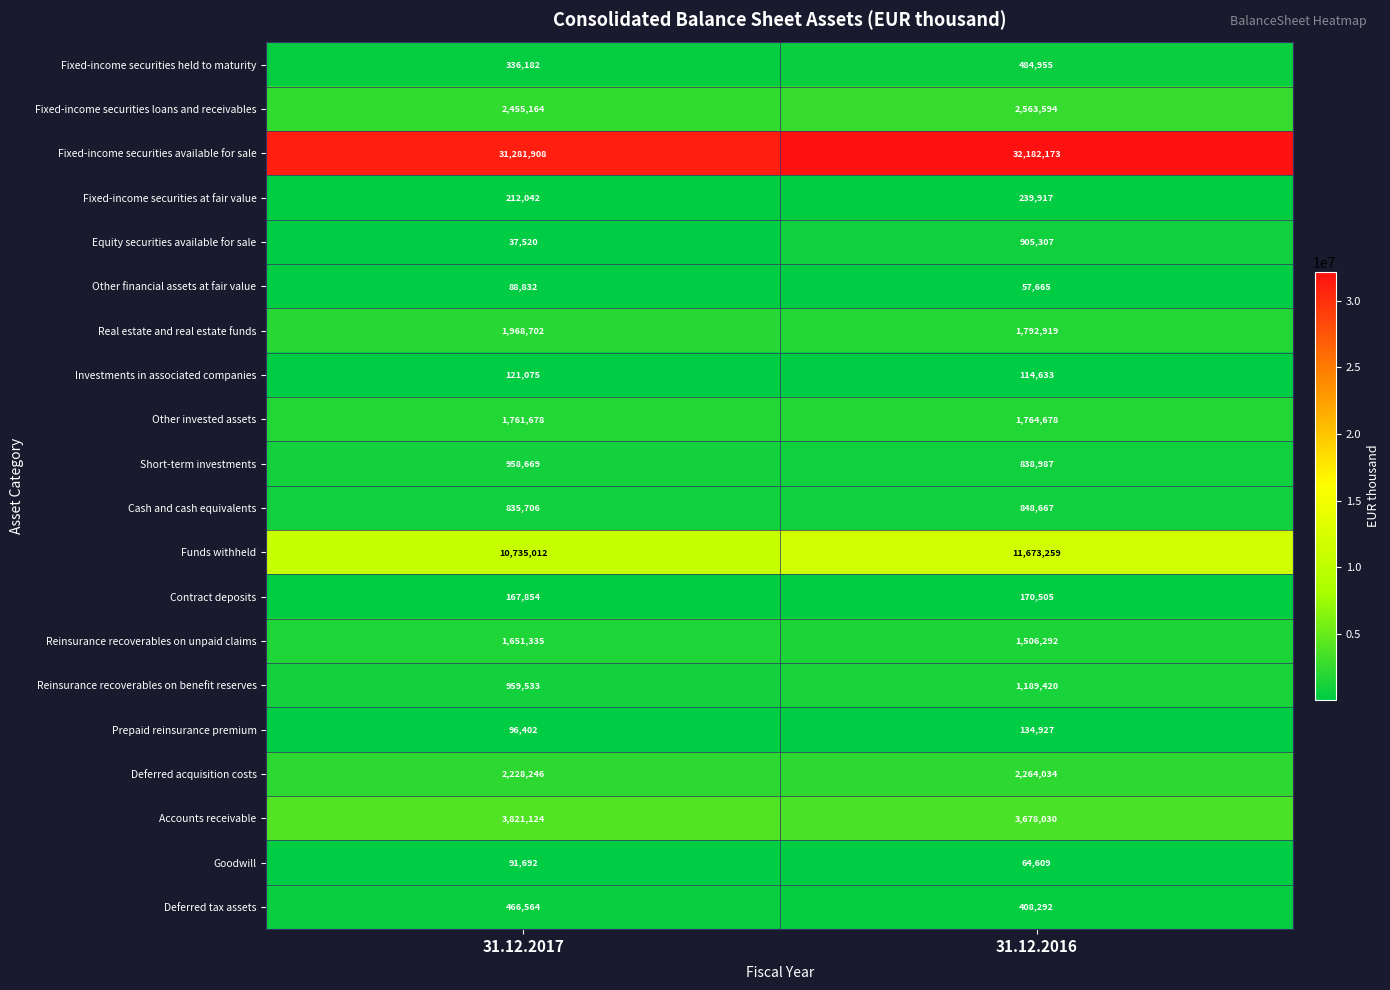

Which series has the largest total across all categories?

Fixed-income securities available for sale